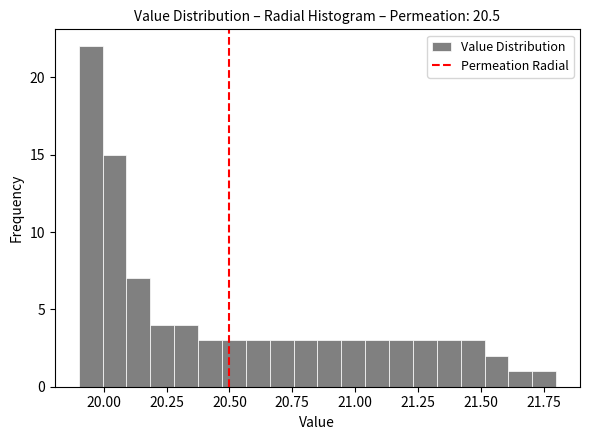

Read against the x-axis, roughly where is the centre of the tallest bar?

19.95